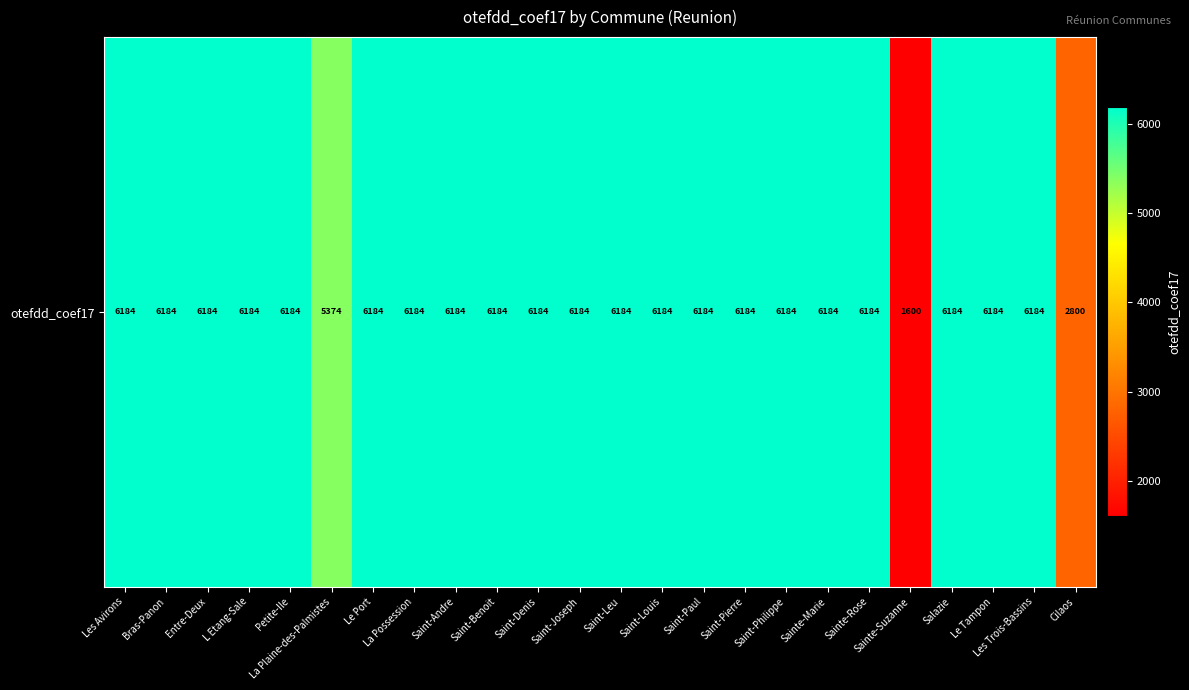

What is the difference between the maximum and minimum values?

4584